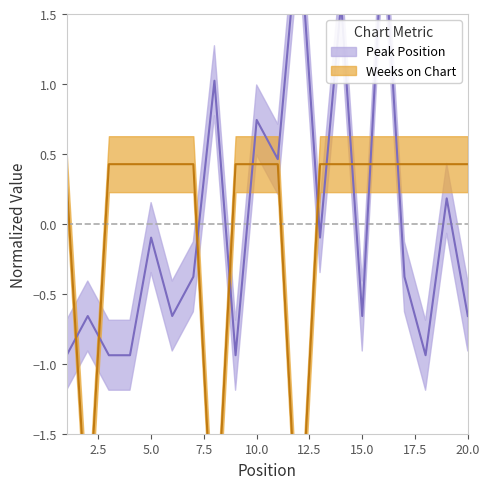

How many lines are shown in the chart?

2